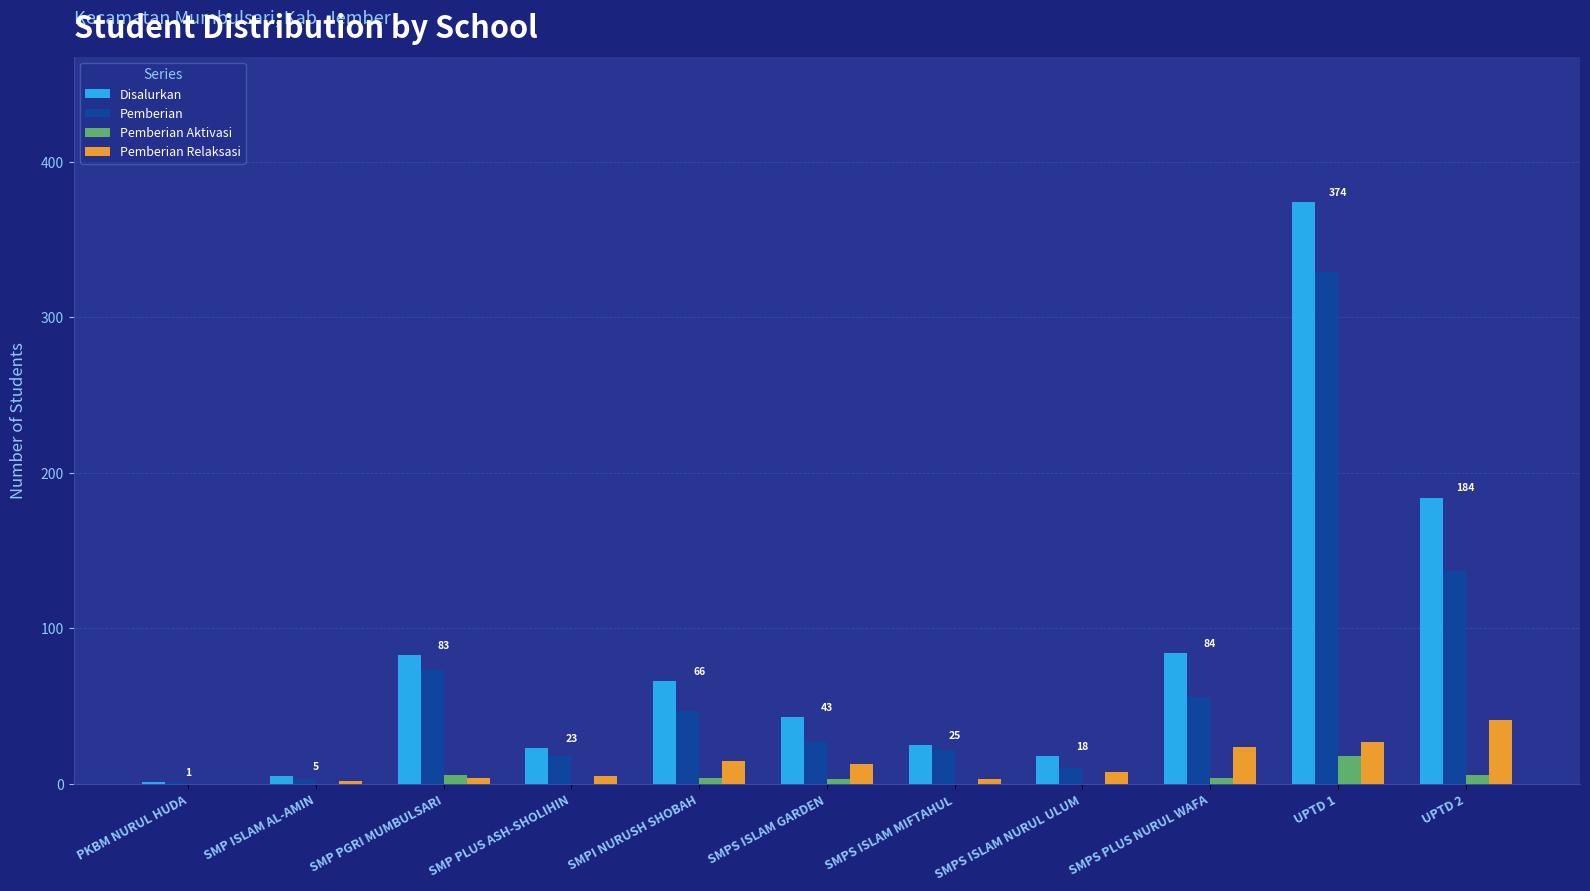

Where is Pemberian nearest to the value 165?

UPTD 2